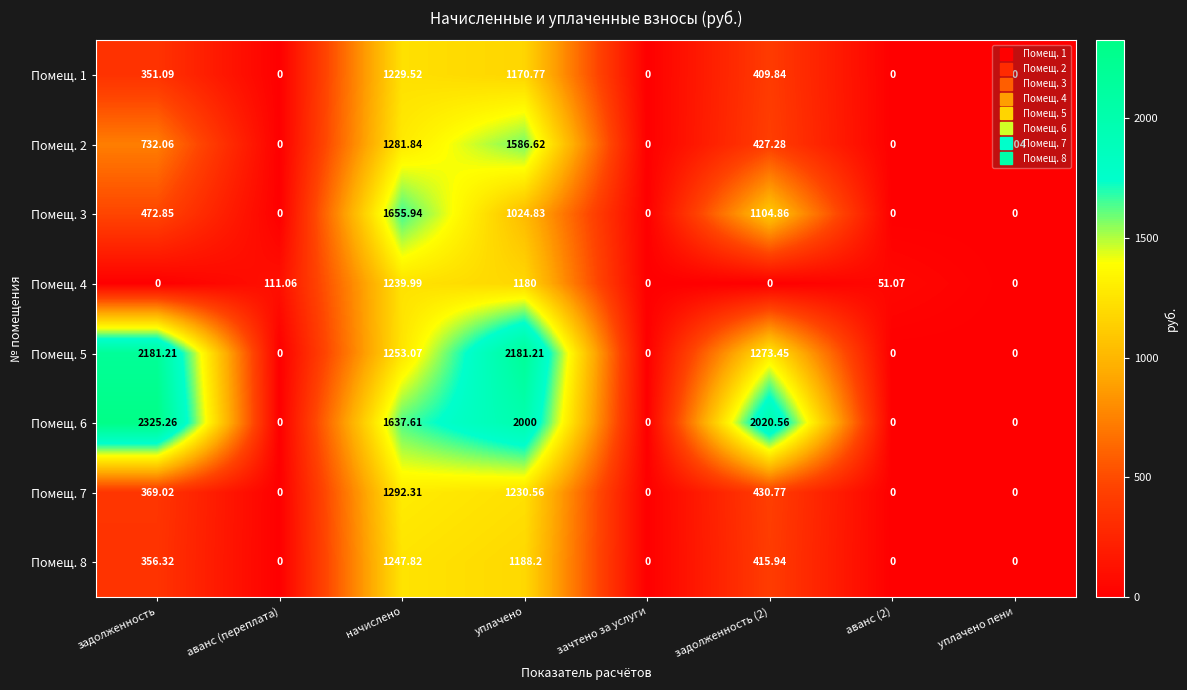

At which label does Помещ. 2 first exceed 427?

задолженность